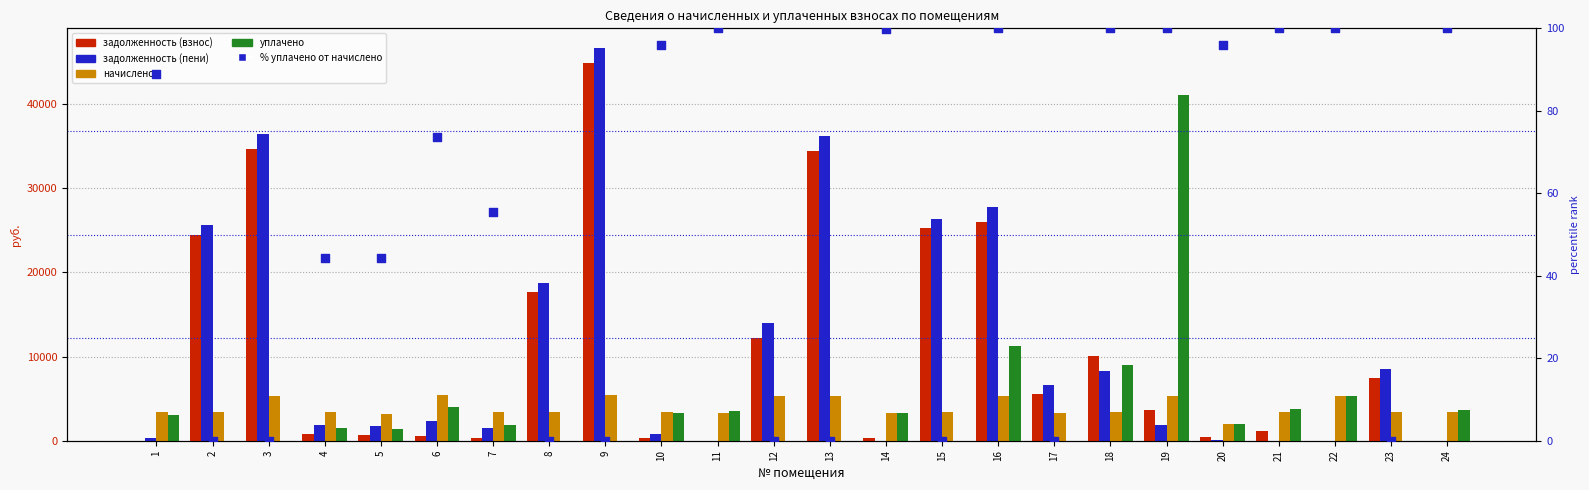

What is the total value across all series at 24?

7207.8